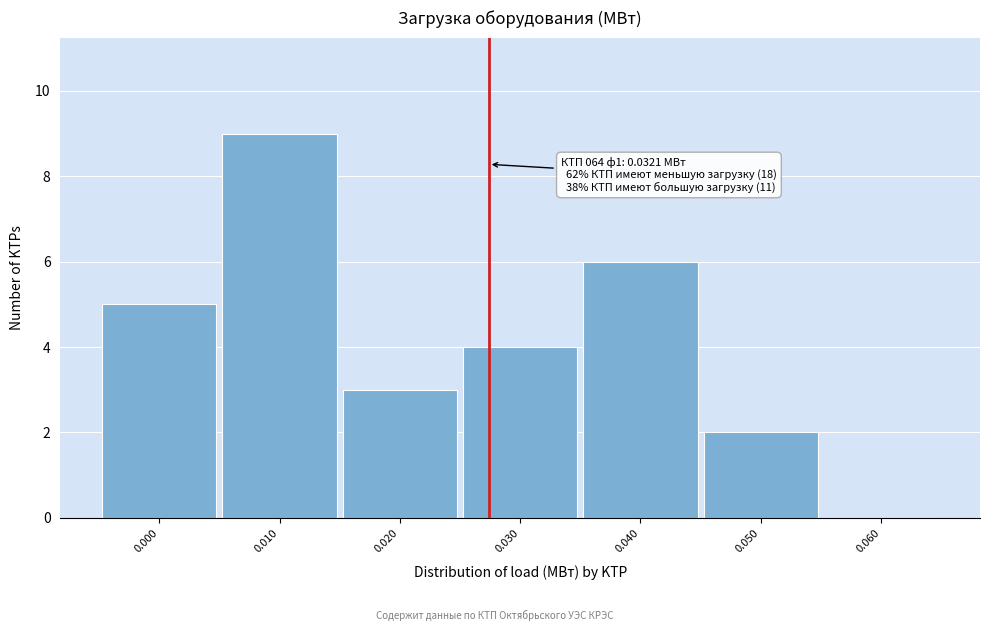

Reading right to left, extract all data points from this chart.

0.060=0	0.050=2	0.040=6	0.030=4	0.020=3	0.010=9	0.000=5